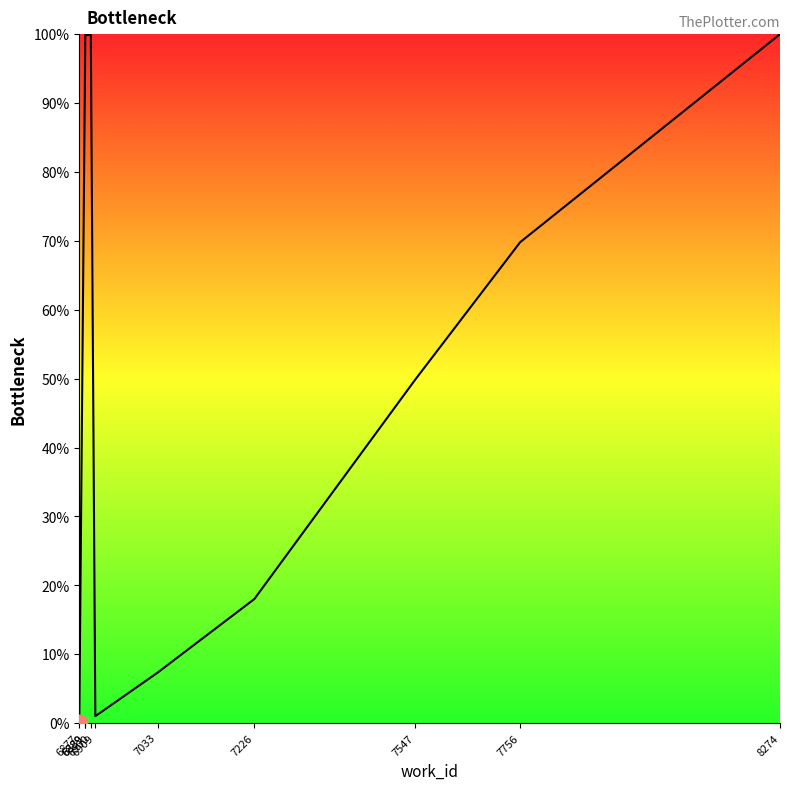

Rank the categories by value from highest to lowest.

8274, 6900, 6889, 6889, 7756, 7547, 7226, 7033, 6909, 6877